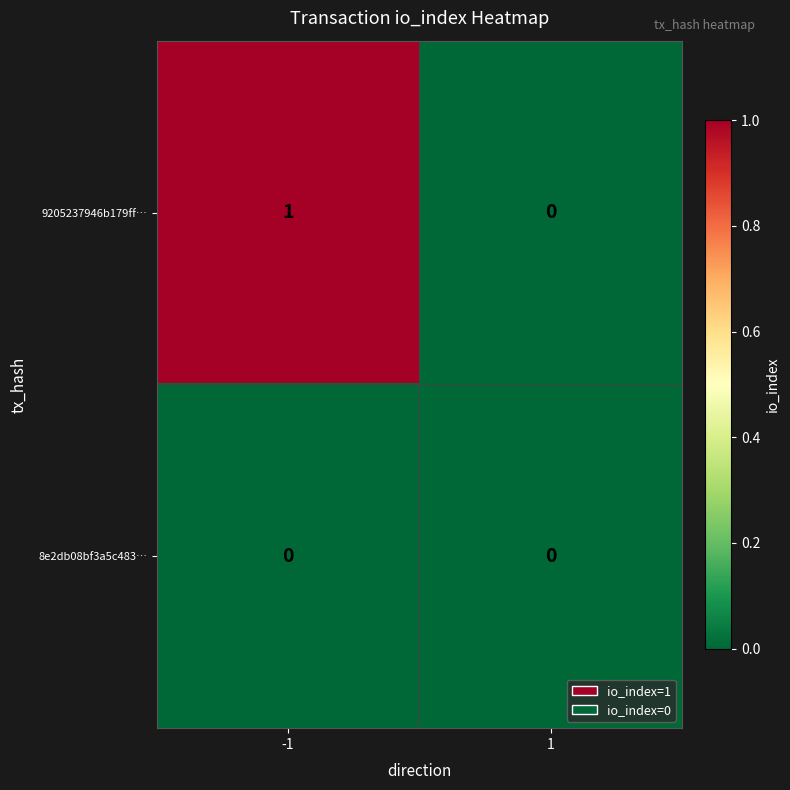

Which series changed the most between -1 and 1?

9205237946b179ff…